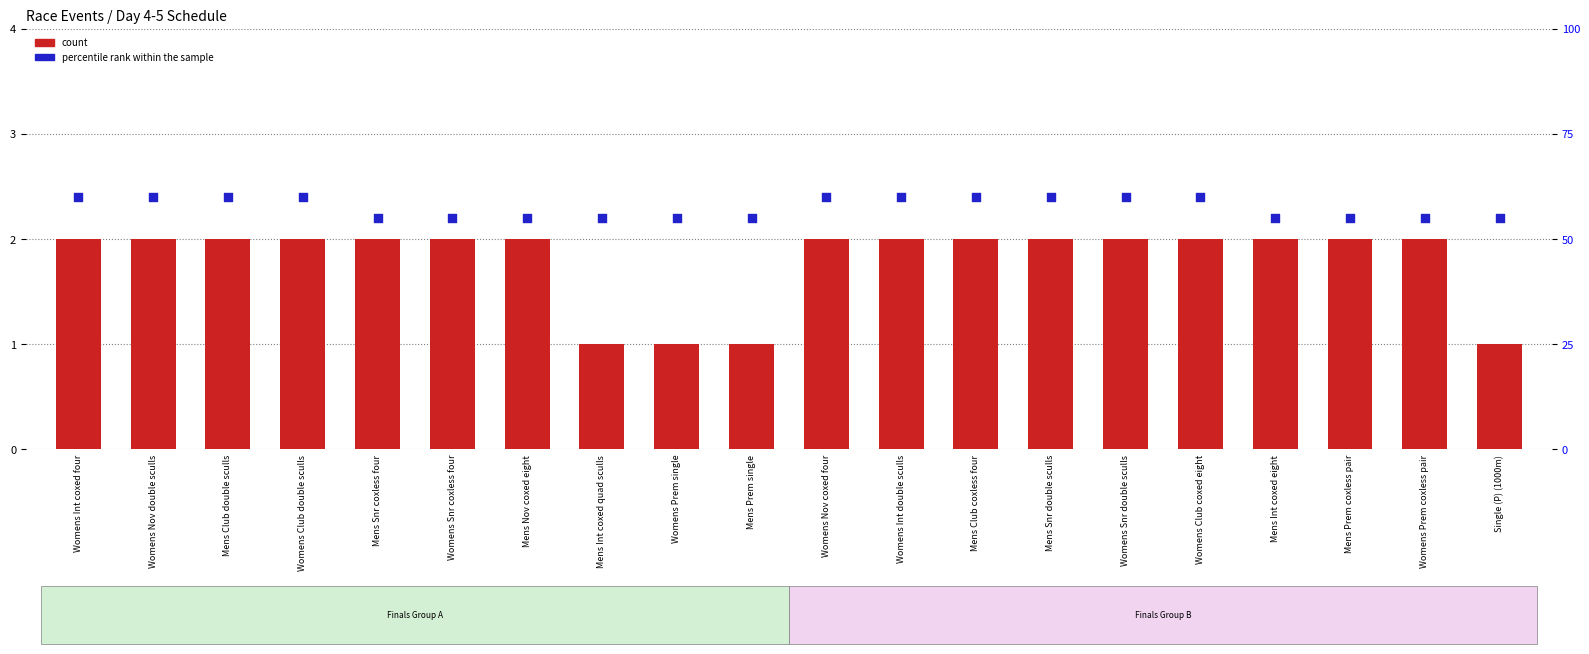

Which series has the largest Y range (max minus min)?

percentile rank within the sample